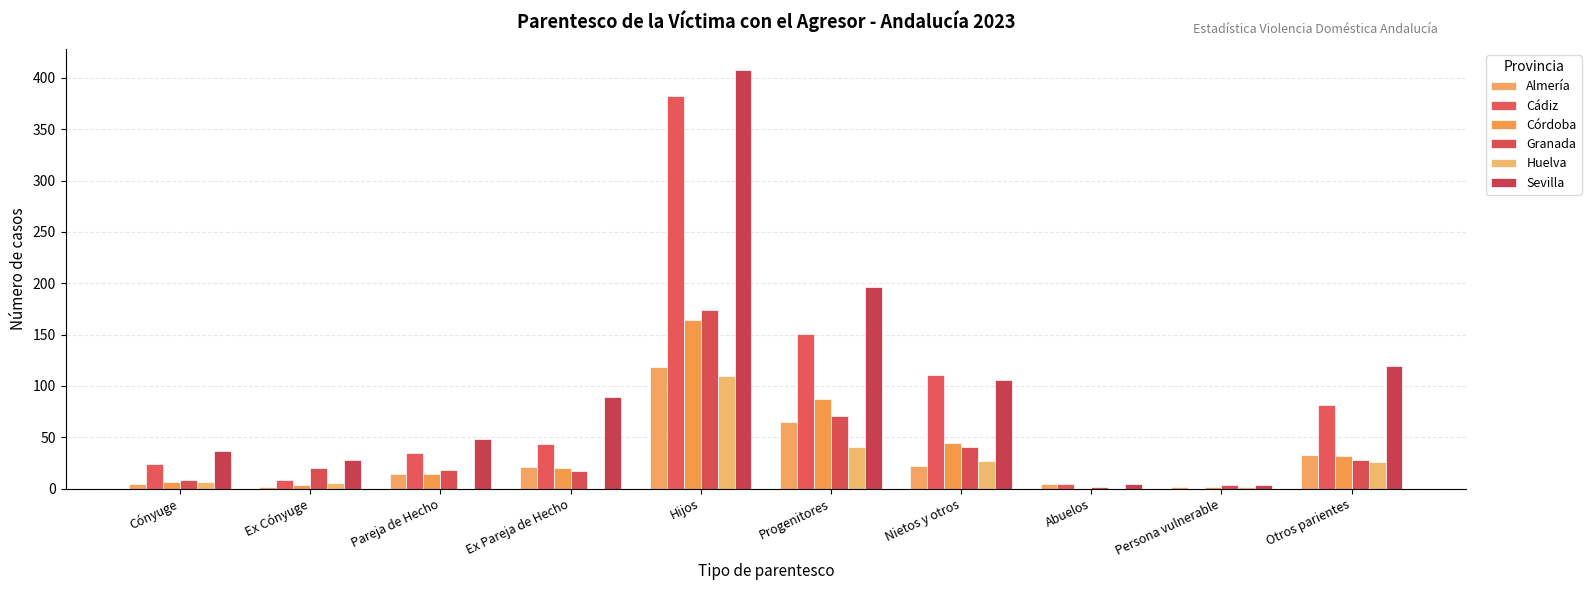

What is the total value across all series at Pareja de Hecho?

129